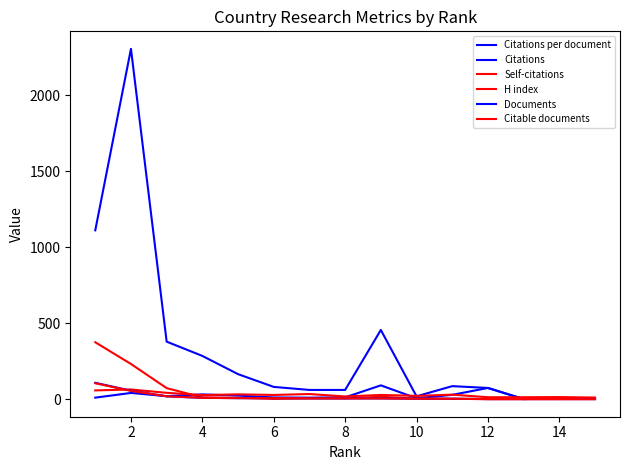

What is the label of the 14th point from the right?

2